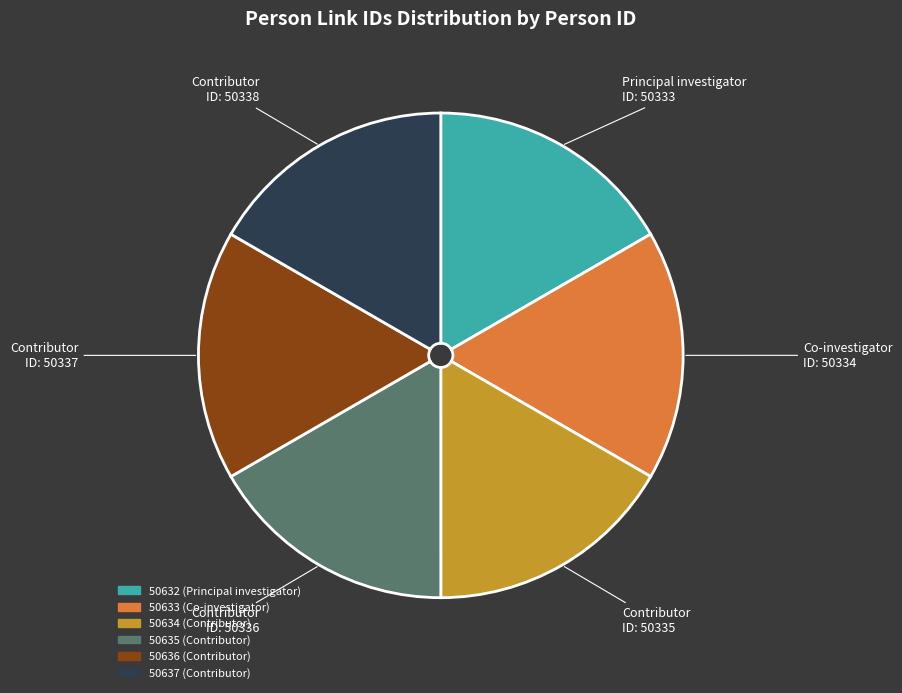

True or false: 50635 accounts for 24% of the total.

False